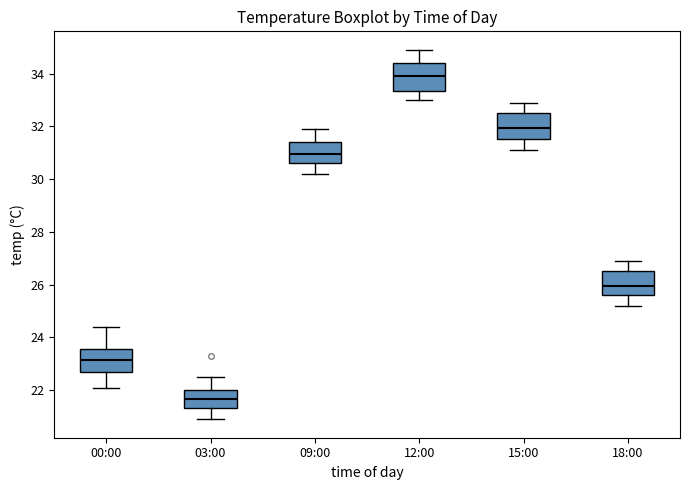

Which box's median line is the highest?

12:00